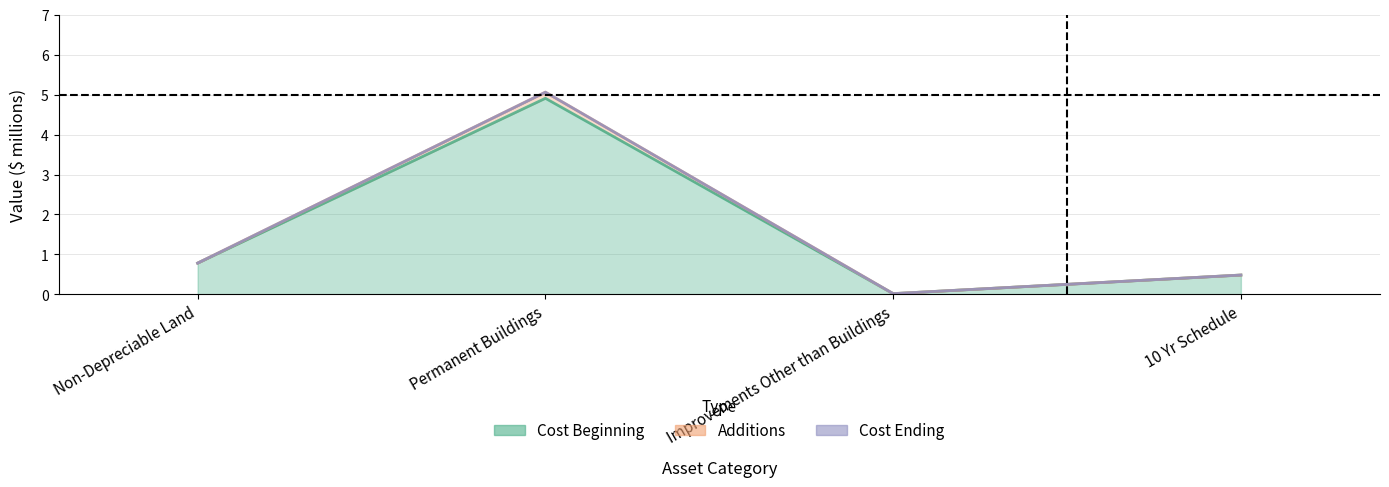

What is the difference between the second highest and second lowest values in the Cost Beginning series?

0.3